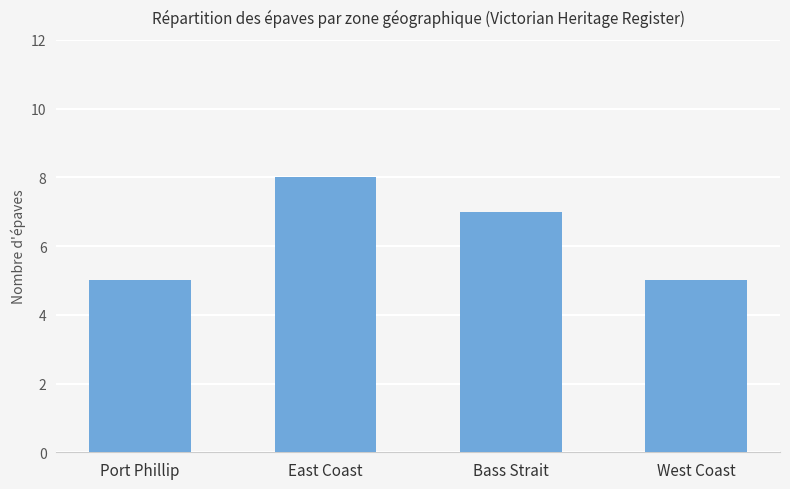

Count the values in the range 5 to 8.

4